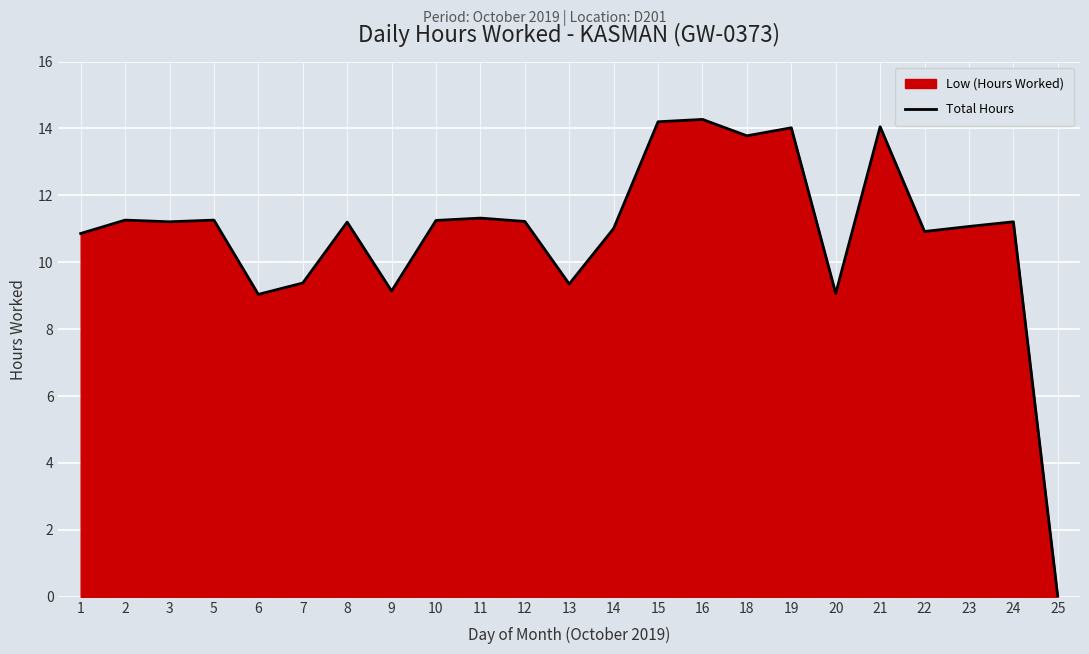

What is the approximate value at 18?

13.8